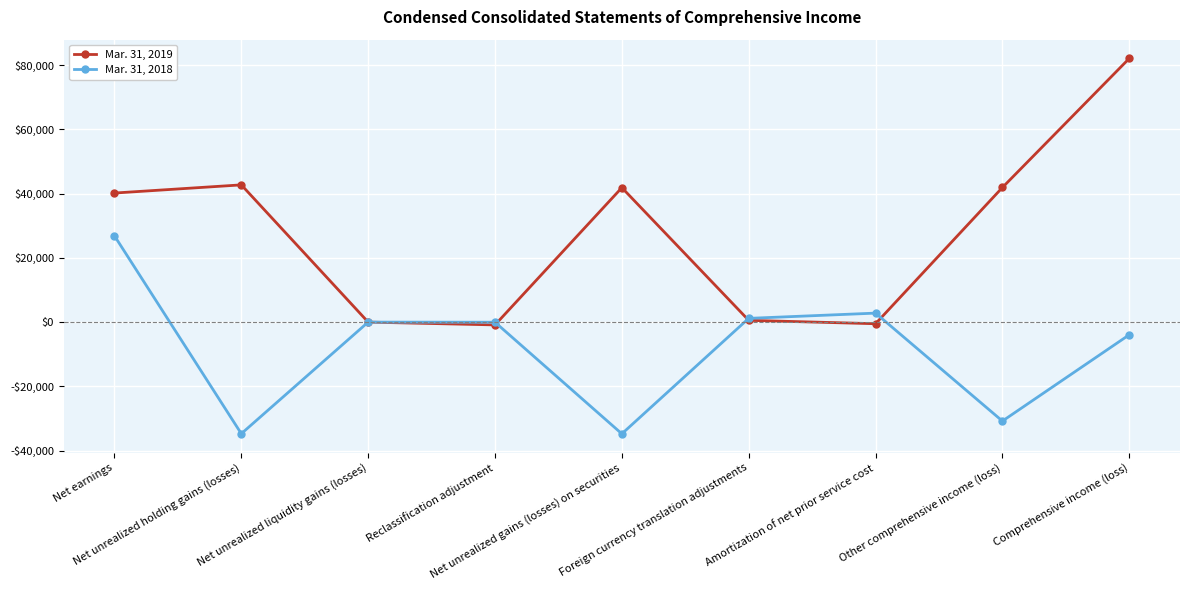

Does the chart have visible grid lines?

Yes